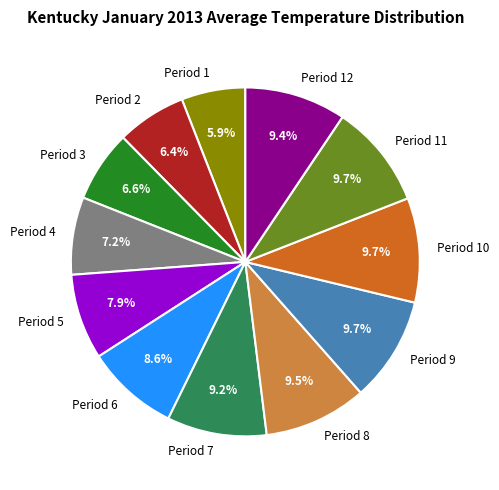

Count the number of slices in the pie.

12